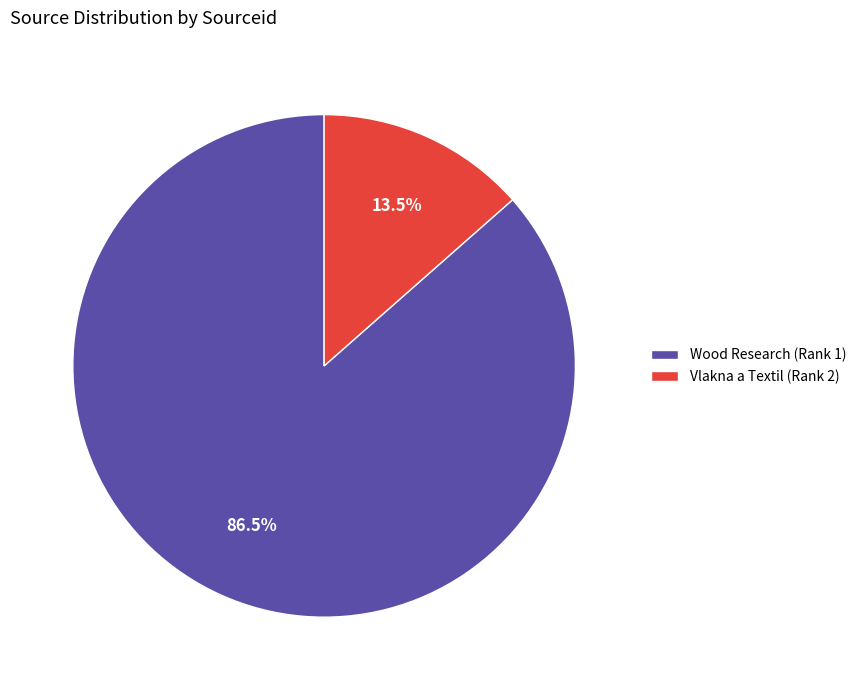

How many segments does this pie chart have?

2